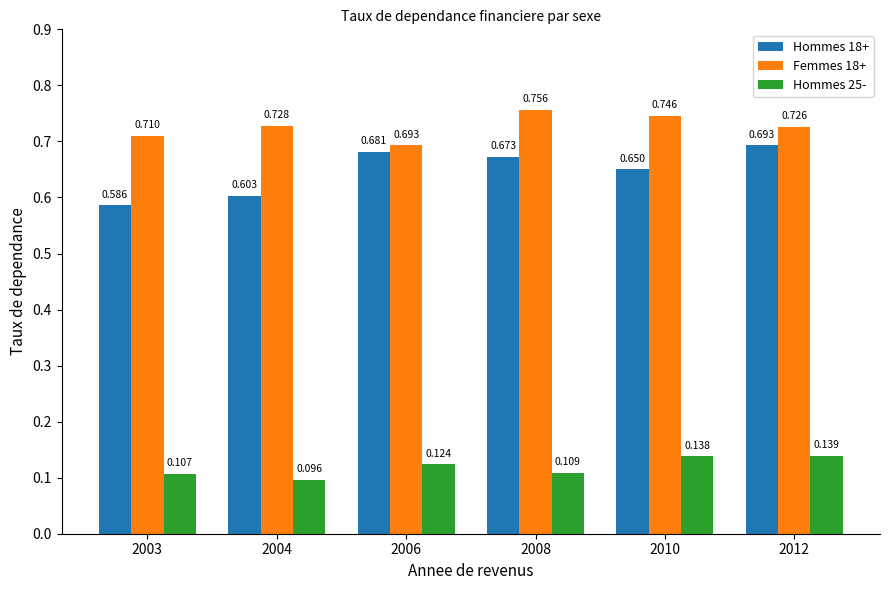

Reading left to right, transcribe all the data shown in this chart.

Hommes 18+: 2003=0.6	2004=0.6	2006=0.7	2008=0.7	2010=0.7	2012=0.7
Femmes 18+: 2003=0.7	2004=0.7	2006=0.7	2008=0.8	2010=0.7	2012=0.7
Hommes 25-: 2003=0.1	2004=0.1	2006=0.1	2008=0.1	2010=0.1	2012=0.1